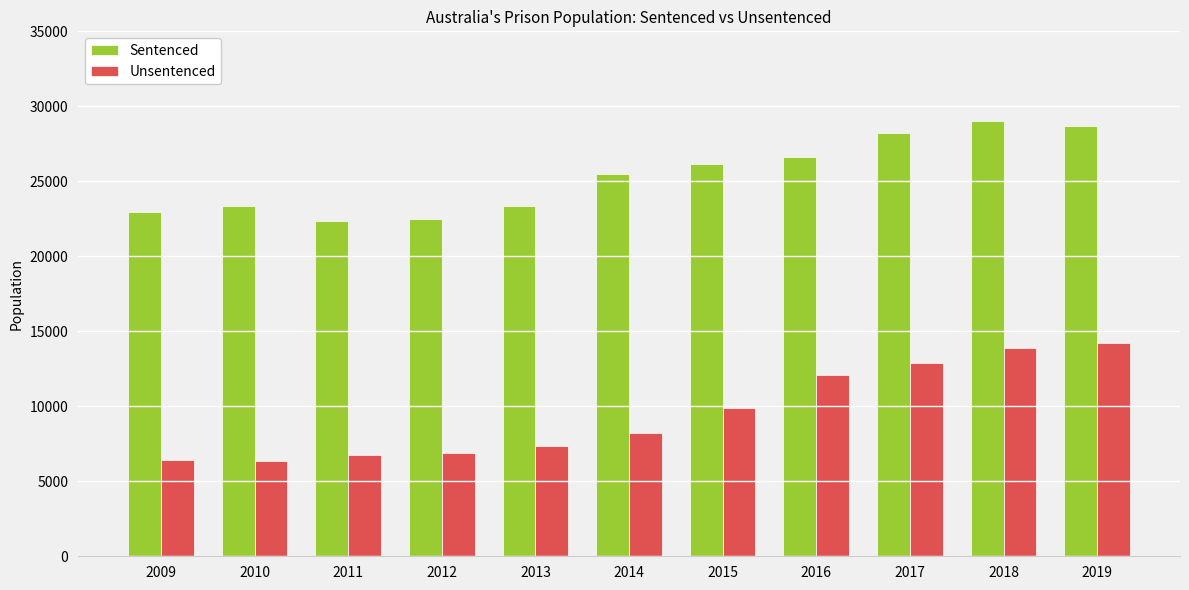

What is the maximum value shown in the chart?

29030